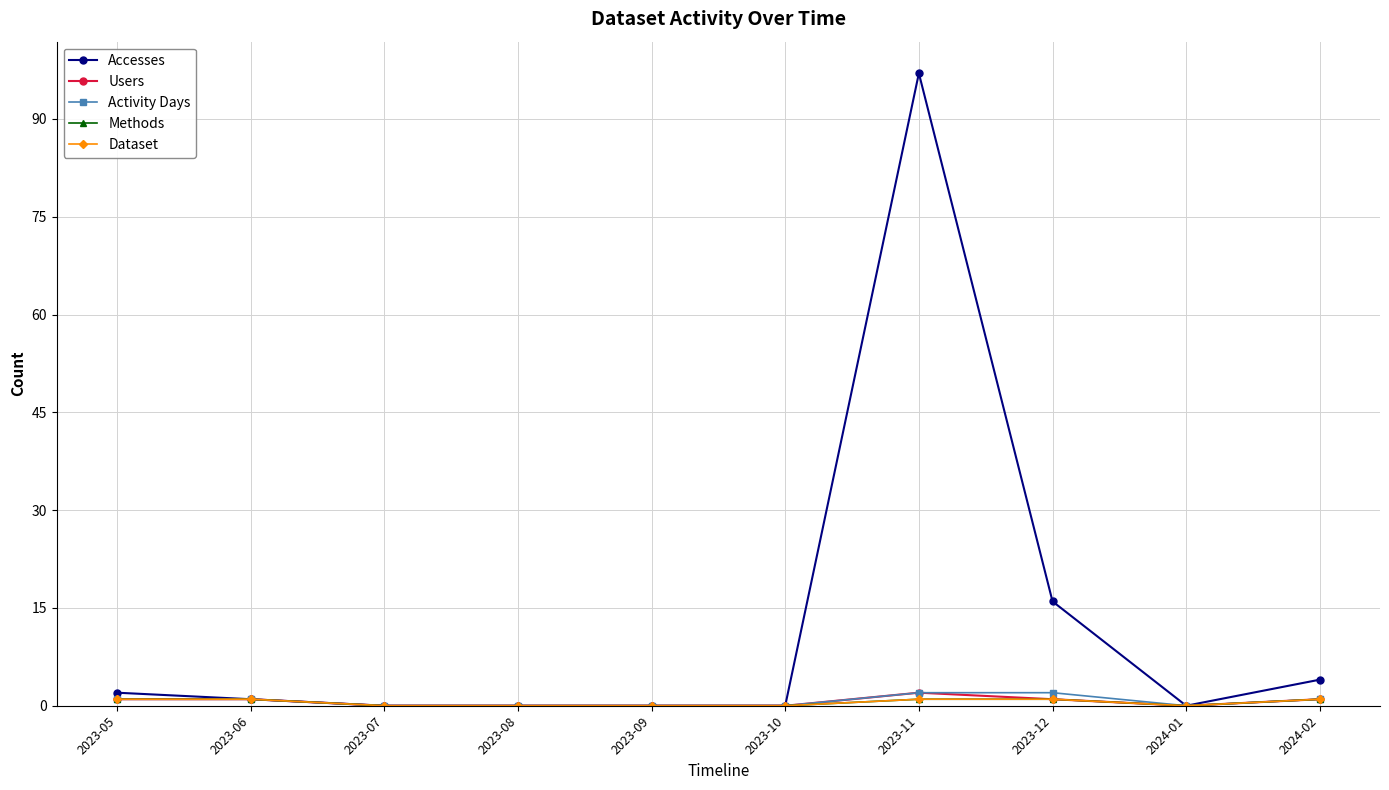

Is it true that Dataset equals 1 at 2024-02?

True